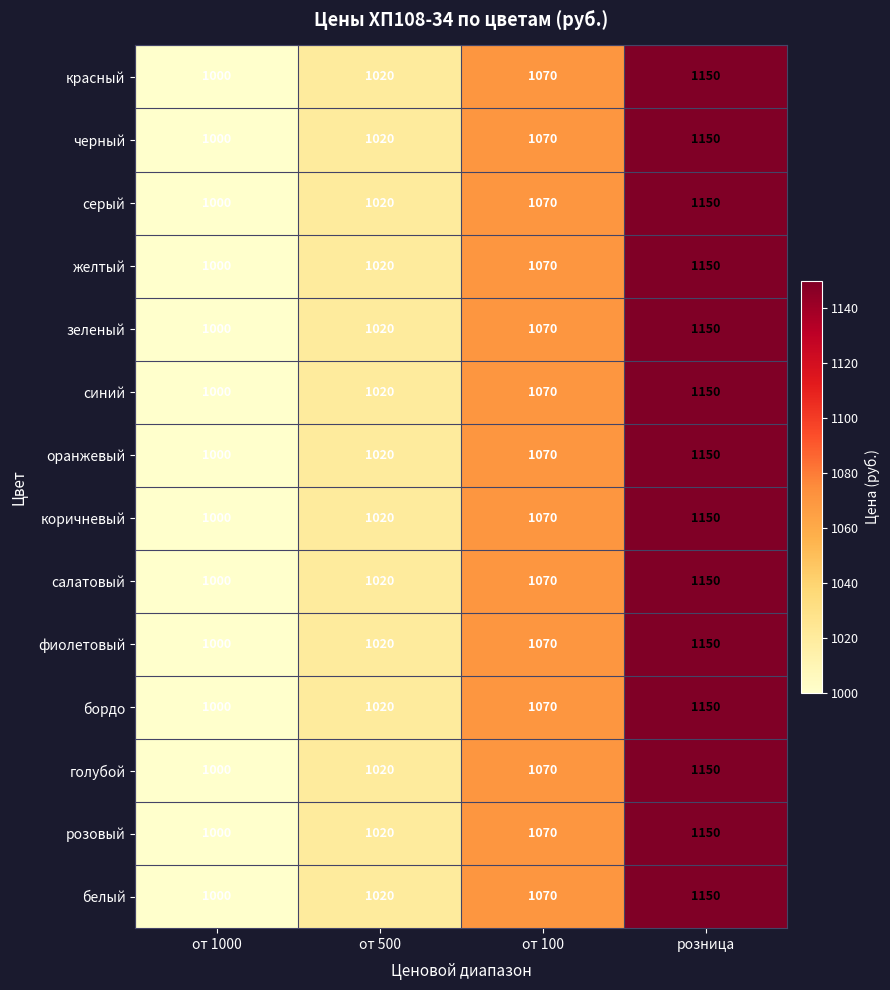

How many data points in зеленый are less than 1070?

2